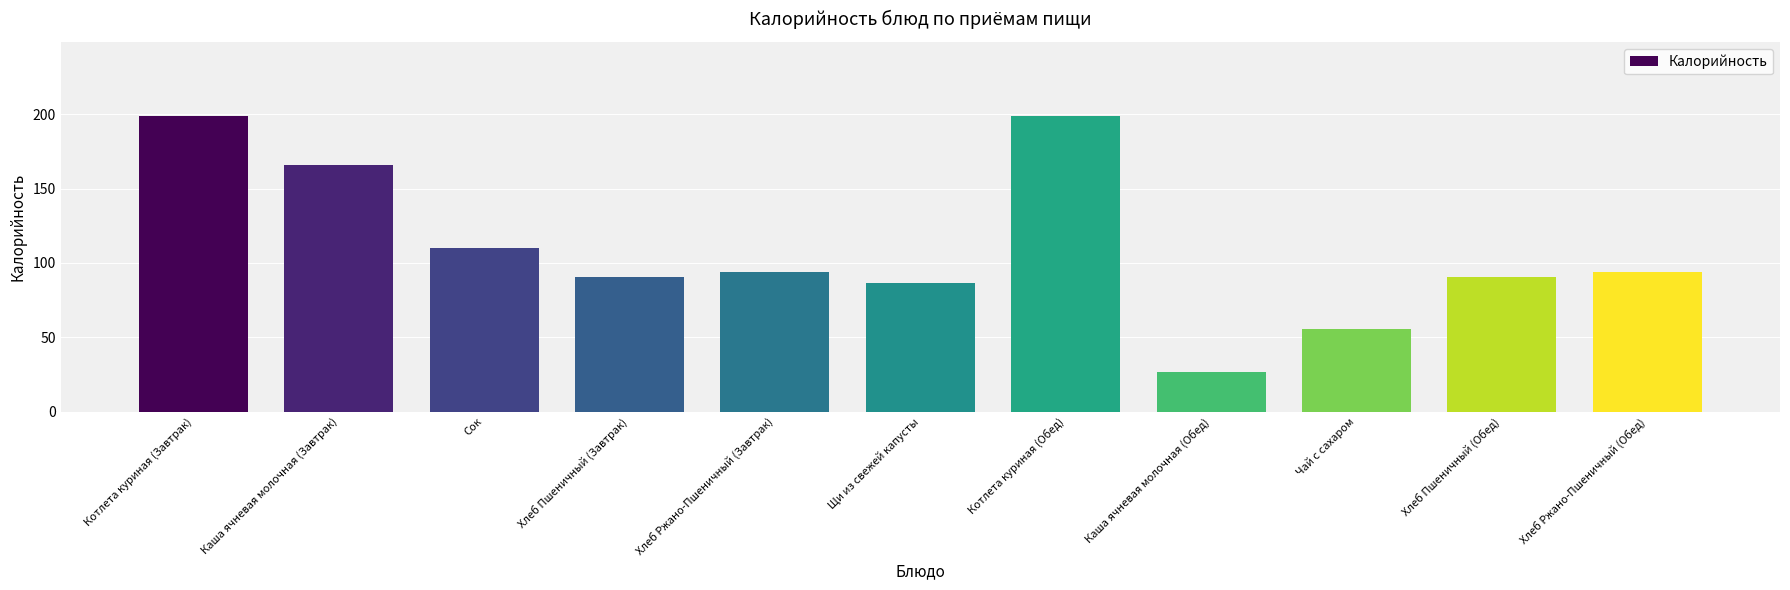

What is the label of the 5th bar from the right?

Котлета куриная (Обед)